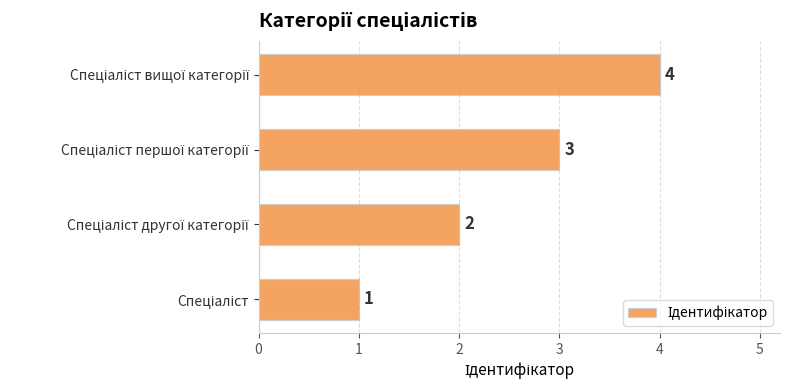

What is the difference between the maximum and minimum values?

3